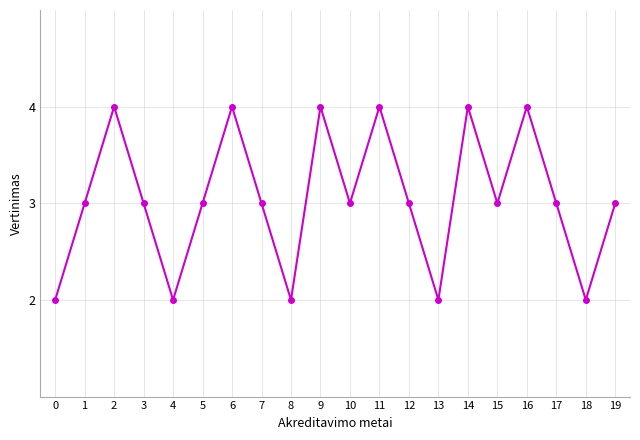

Read the value at 6.

4